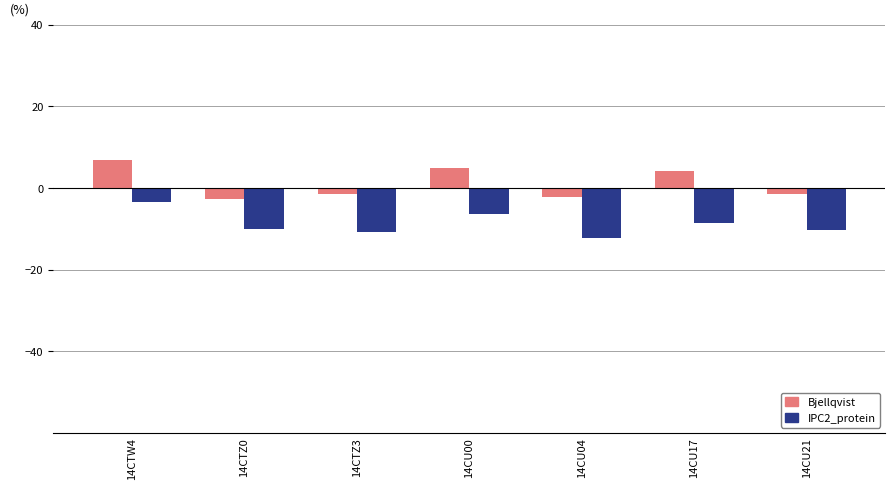

How many data points in Bjellqvist are less than -1?

4